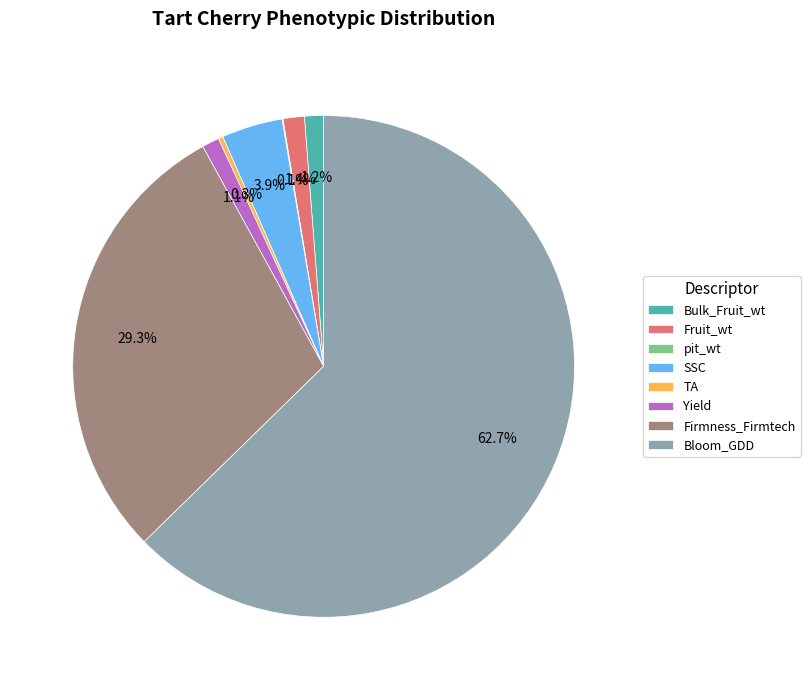

What percentage do Yield and Firmness_Firmtech together represent?

30.4%